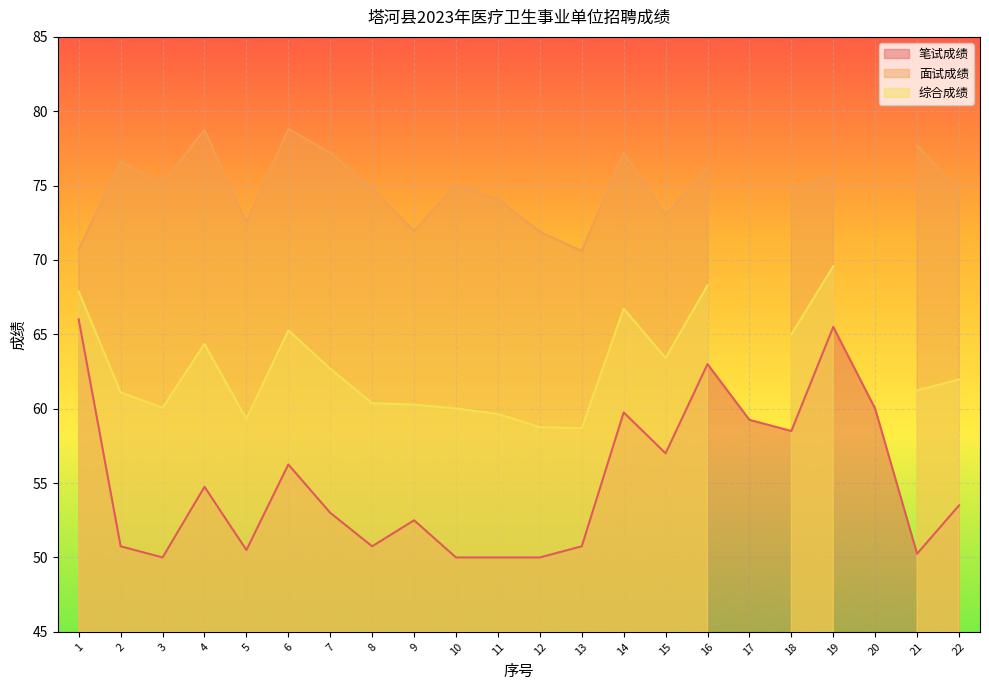

Is it true that 笔试成绩 equals 115.8 at 19?

False